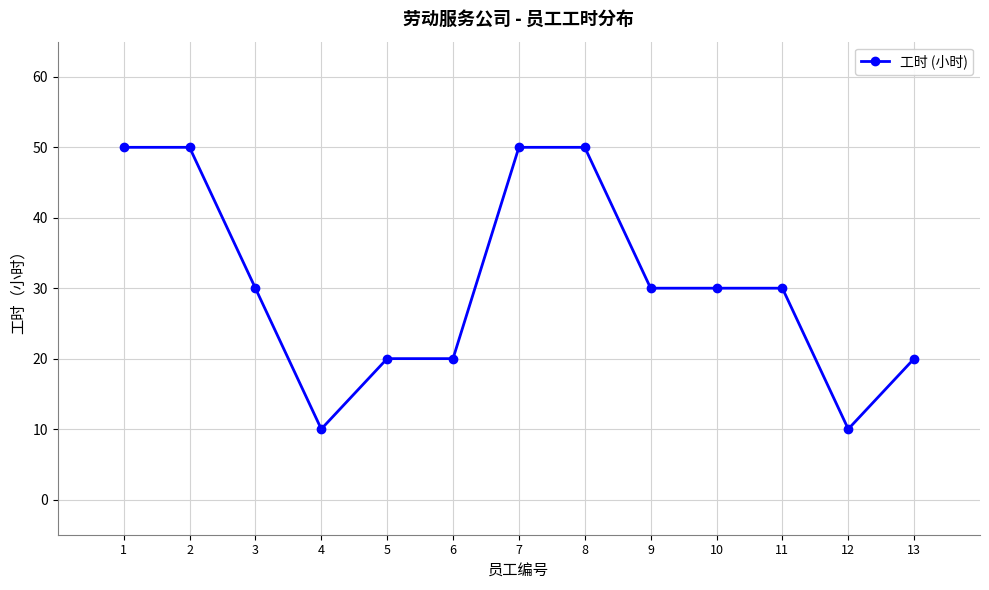

The chart shows a value of 17 at 2. True or false?

False